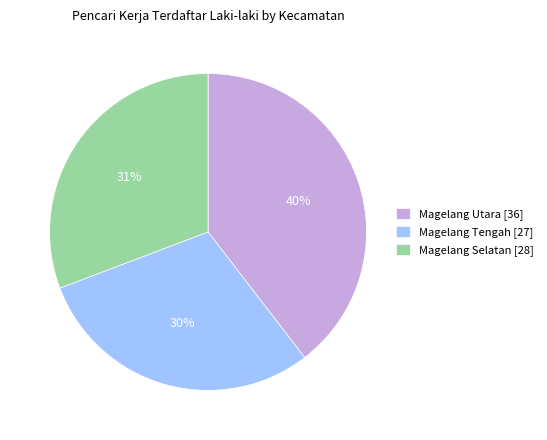

What is the largest slice in the pie chart?

Magelang Utara